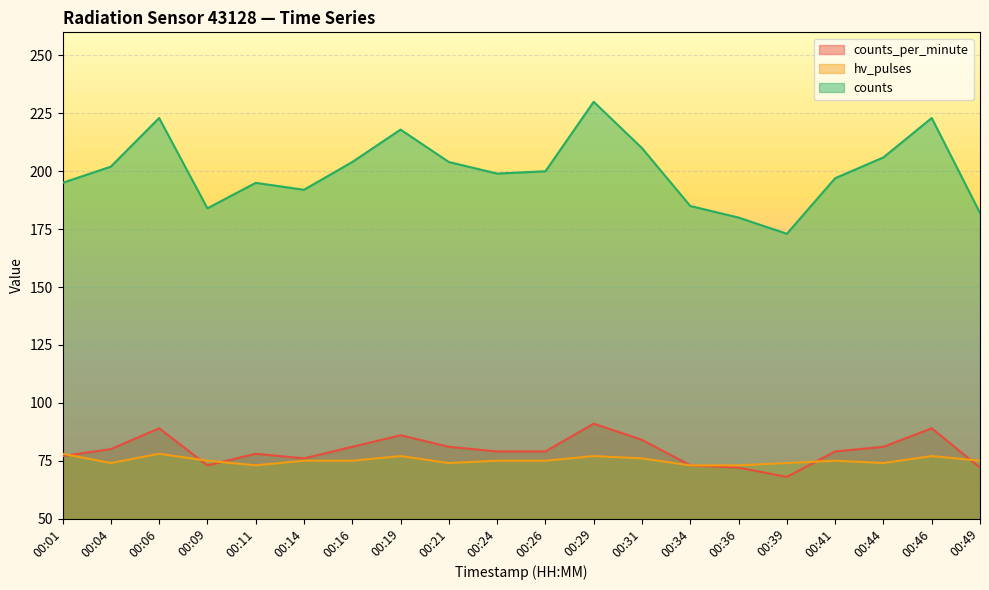

True or false: counts_per_minute has more than 2 interior local peaks.

True